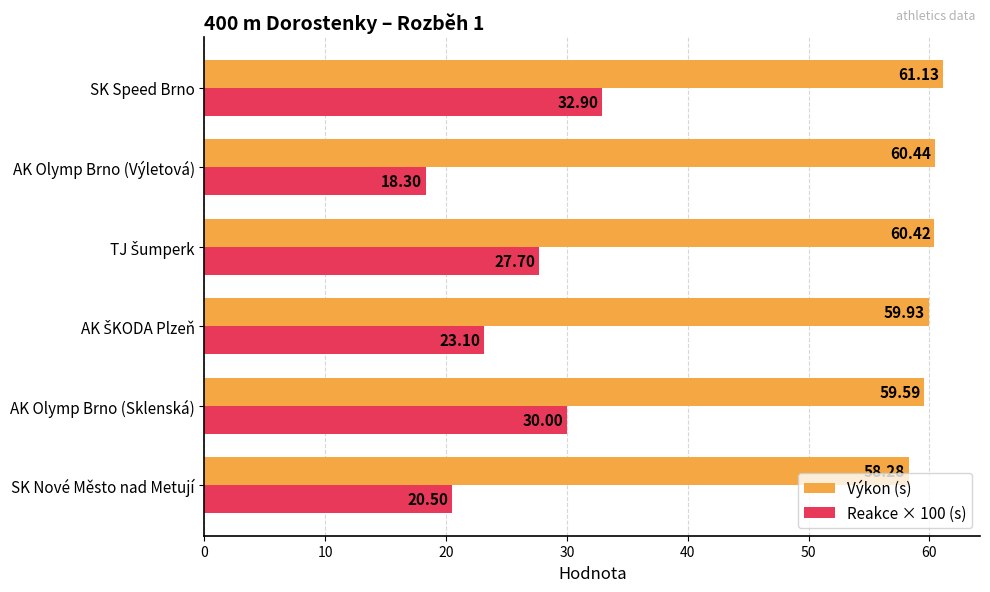

Which series has the widest spread of values?

Reakce × 100 (s)